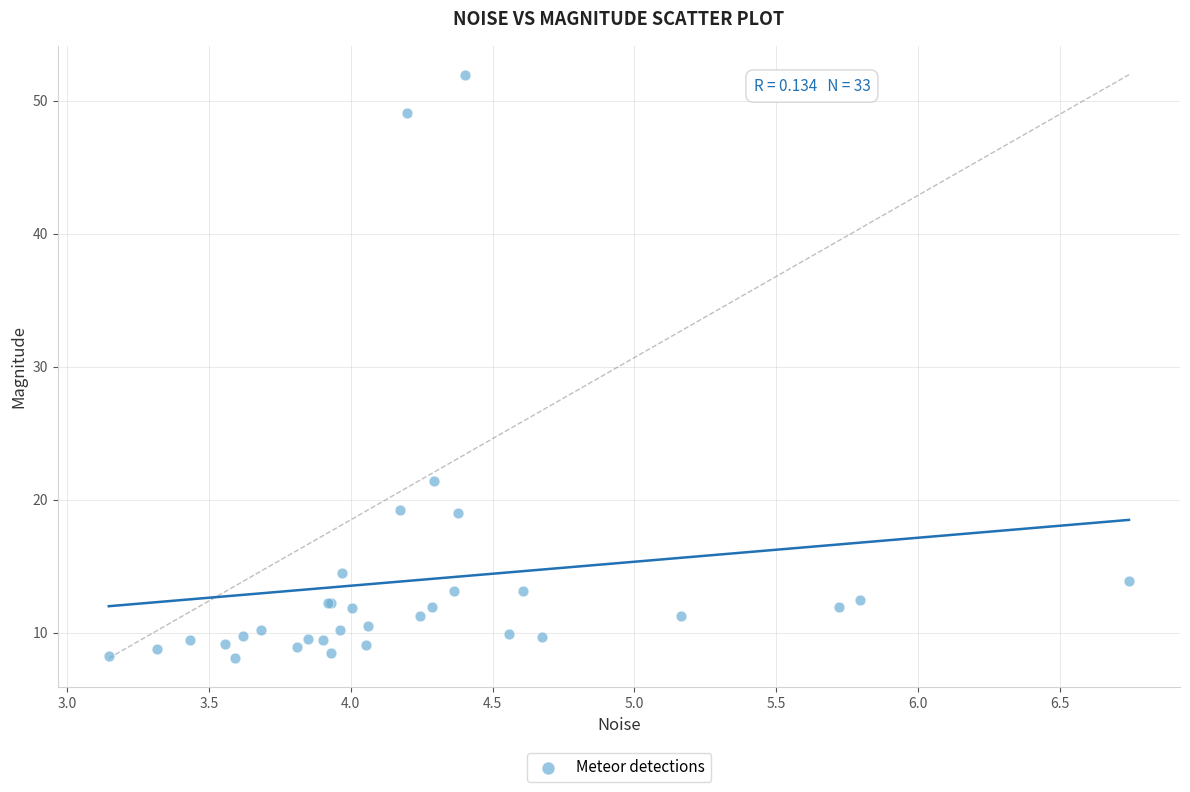

What Y value in the scatter plot is closest to 30?

21.4